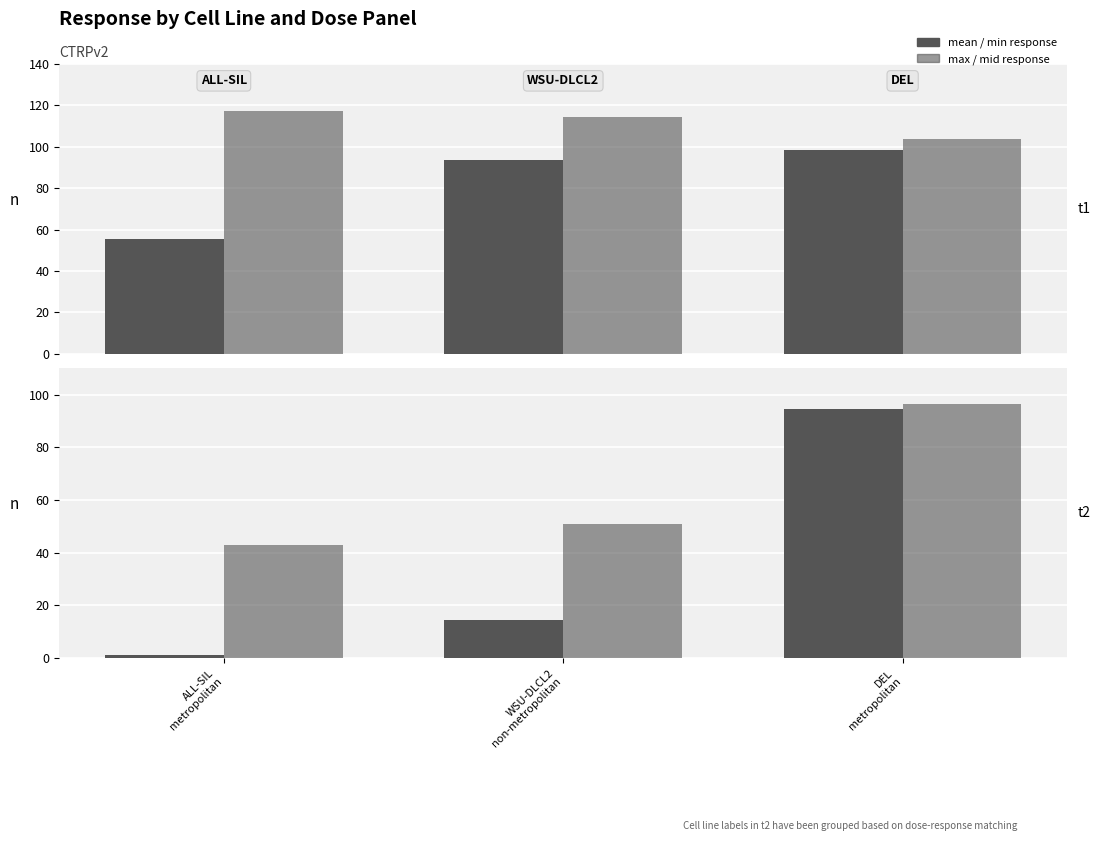

At how many categories does at least one series exceed 16?

3